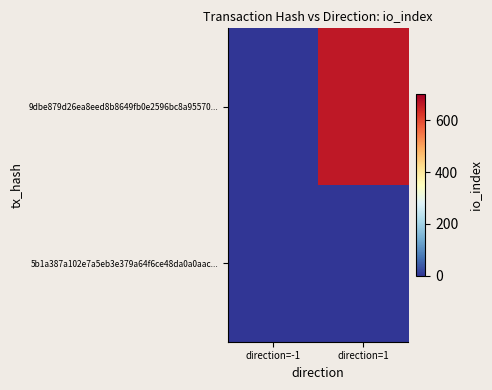

List the series in order of their overall mean, highest first.

9dbe879d26ea8eed8b8649fb0e2596bc8a95570..., 5b1a387a102e7a5eb3e379a64f6ce48da0a0aac...